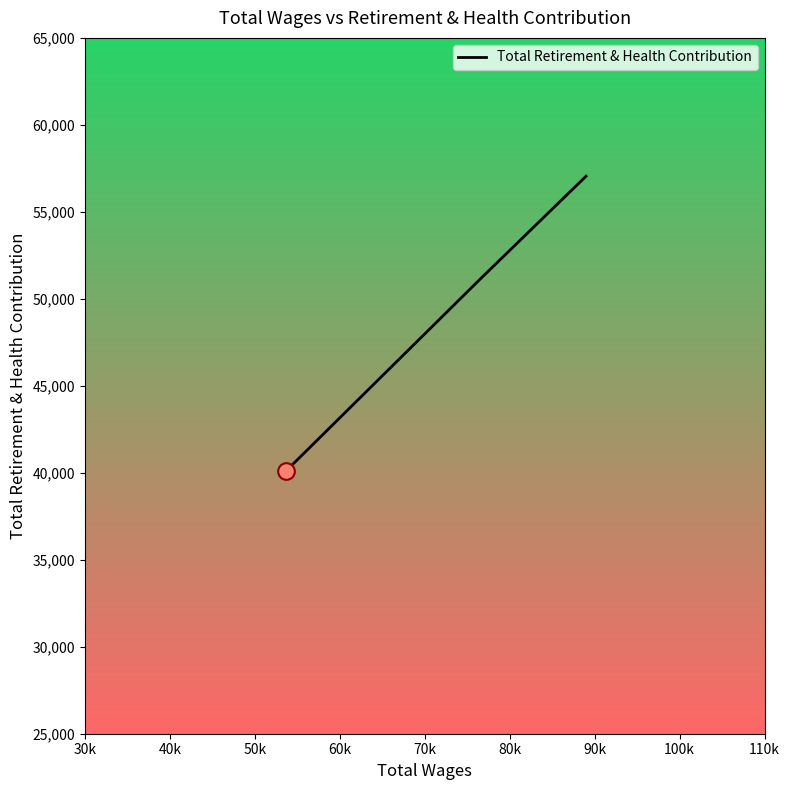

True or false: there are more than 0 points higher than both neighbors.

False